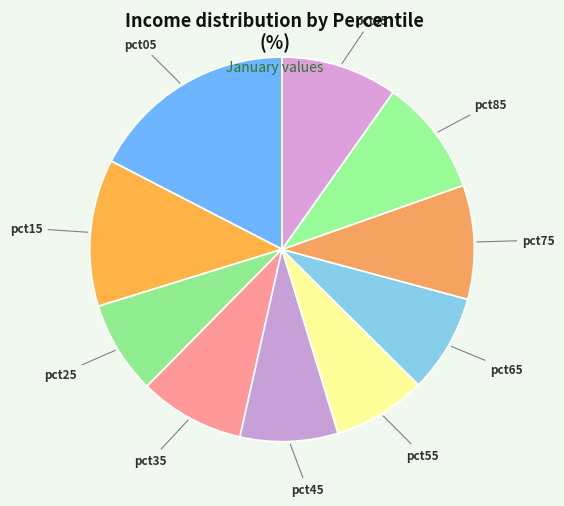

Is it true that pct55 is 1% of the pie?

False